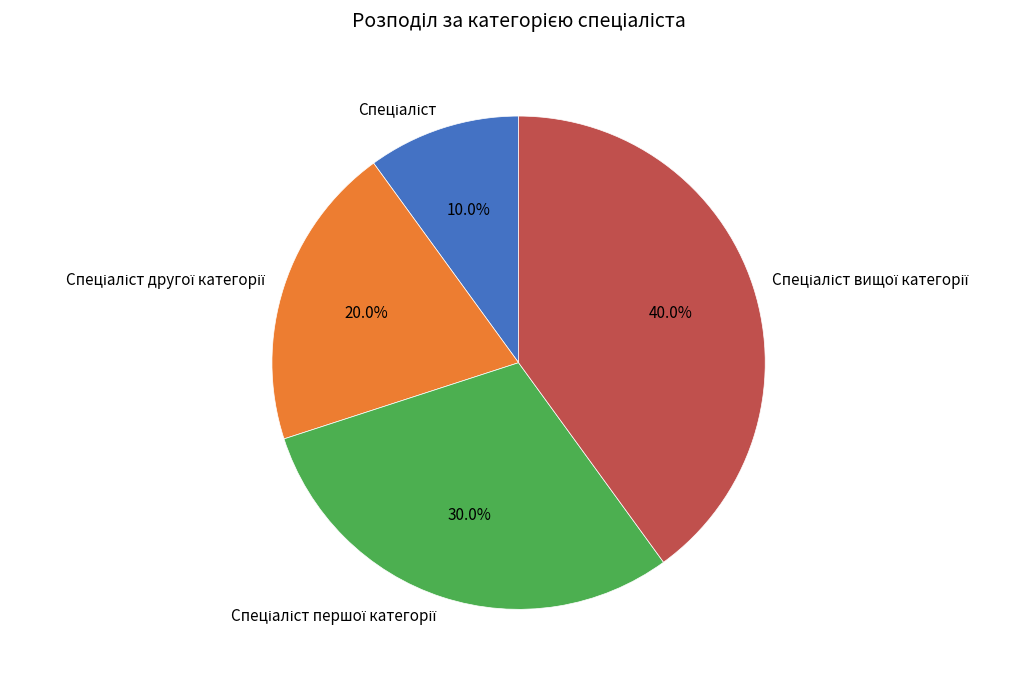

Is there a majority slice in this chart?

No